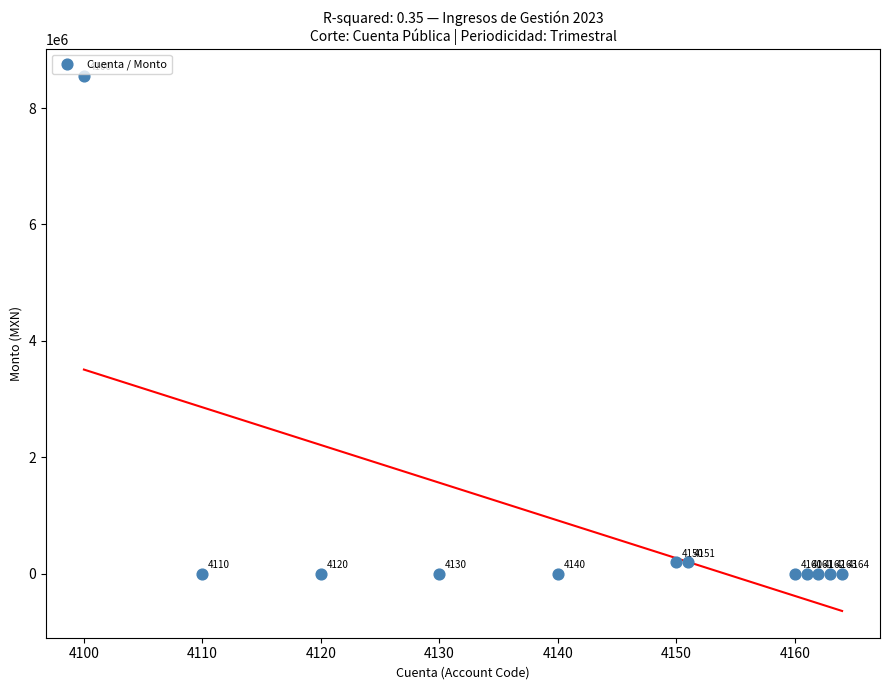

What is the range of X values (max minus min)?

64.0